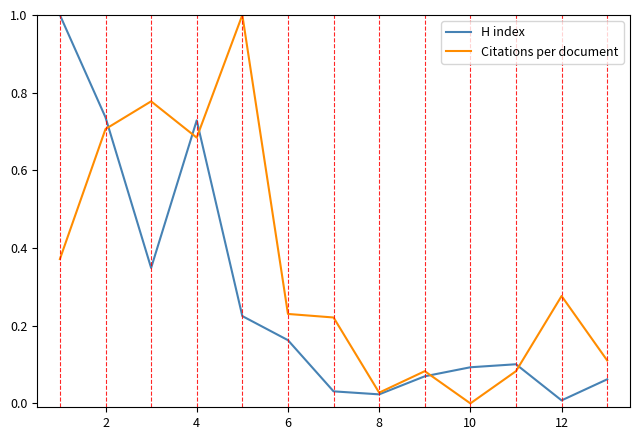

Rank the series by their average value, from highest to lowest.

Citations per document, H index